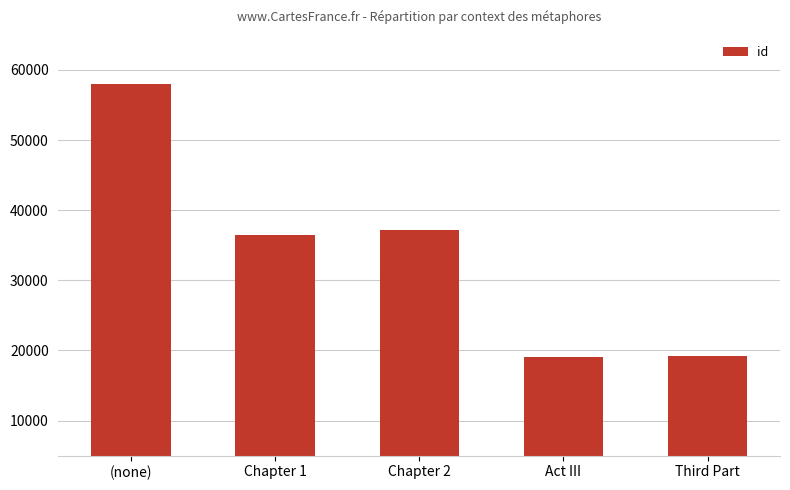

Is it true that the value at Act III is 4936?

False